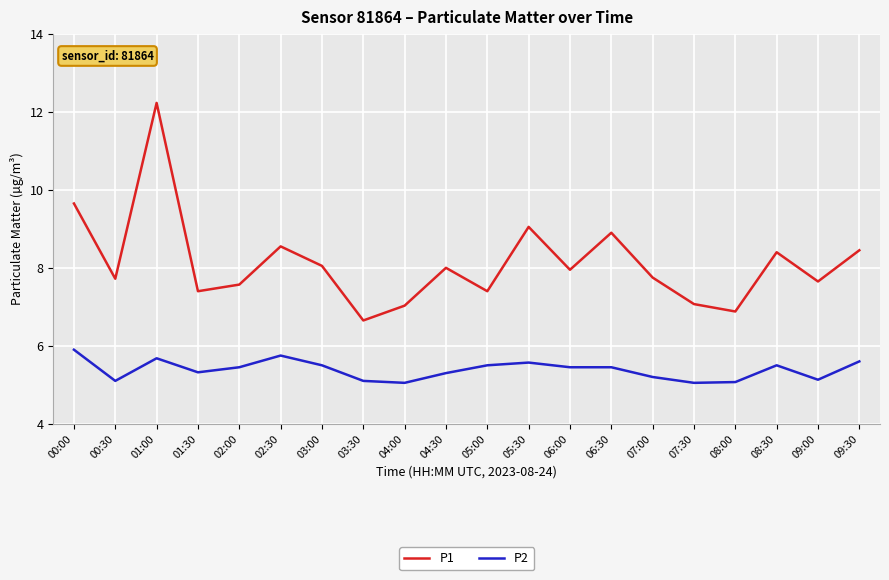

What is the greatest value displayed?

12.2